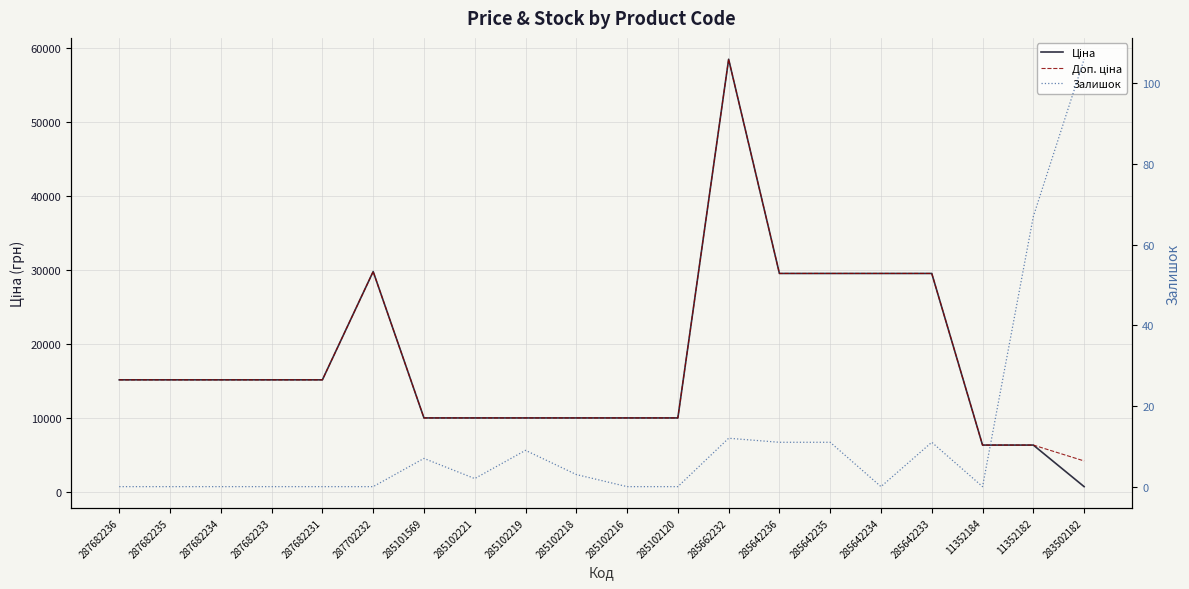

At how many categories does at least one series exceed 30127?

1